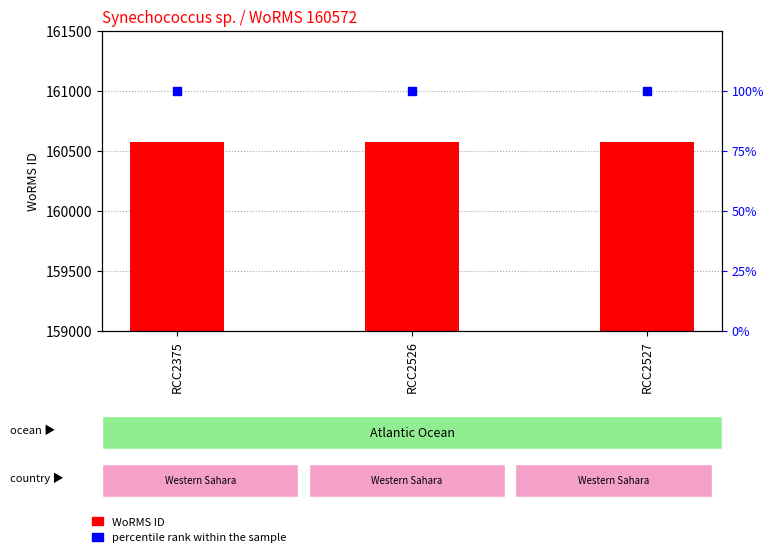

Is the value of percentile rank within the sample at RCC2375 greater than the value of WoRMS ID at RCC2527?

No